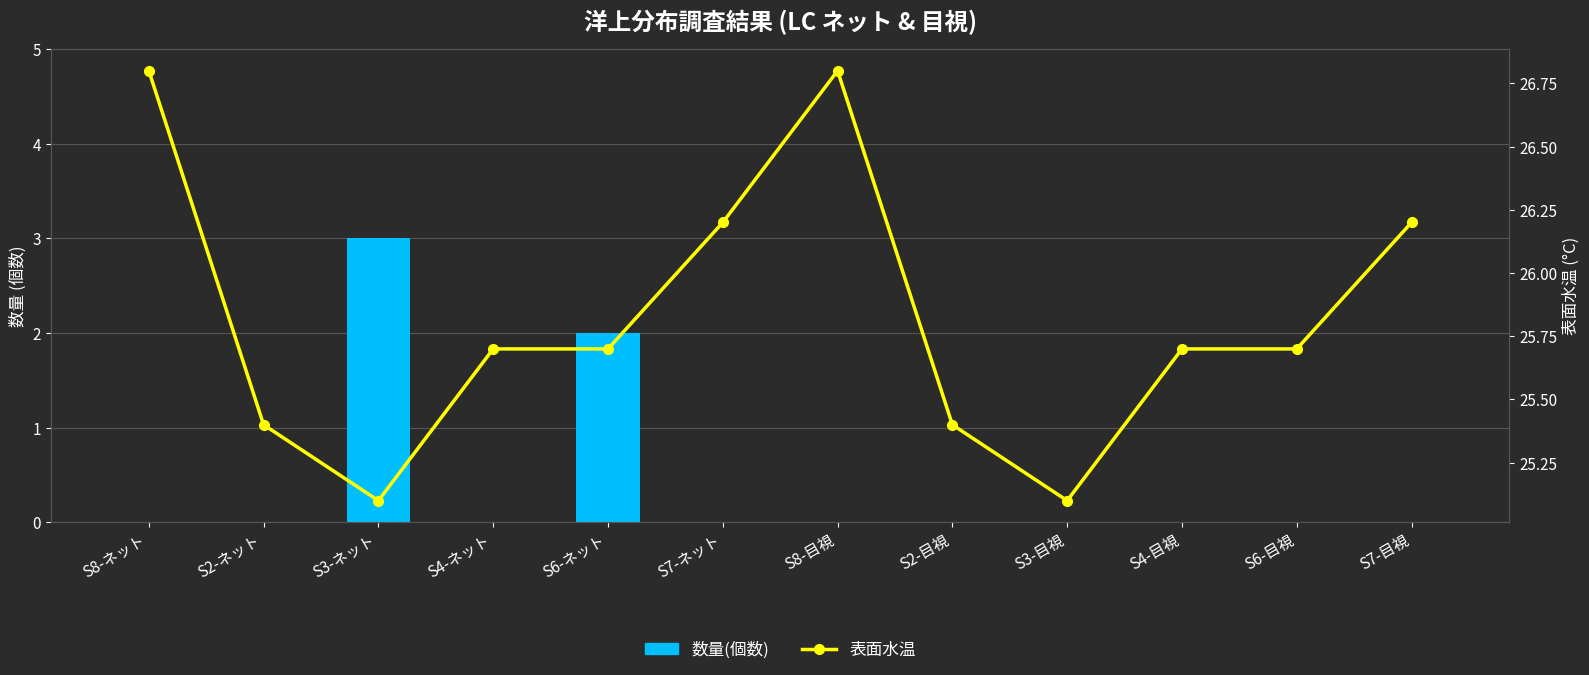

How many series are shown in this chart?

2